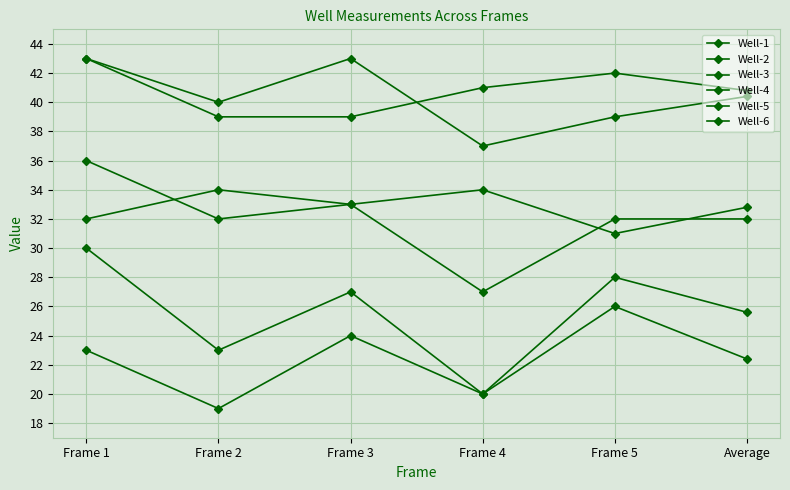

What is the average value of the Well-3 series?

25.6